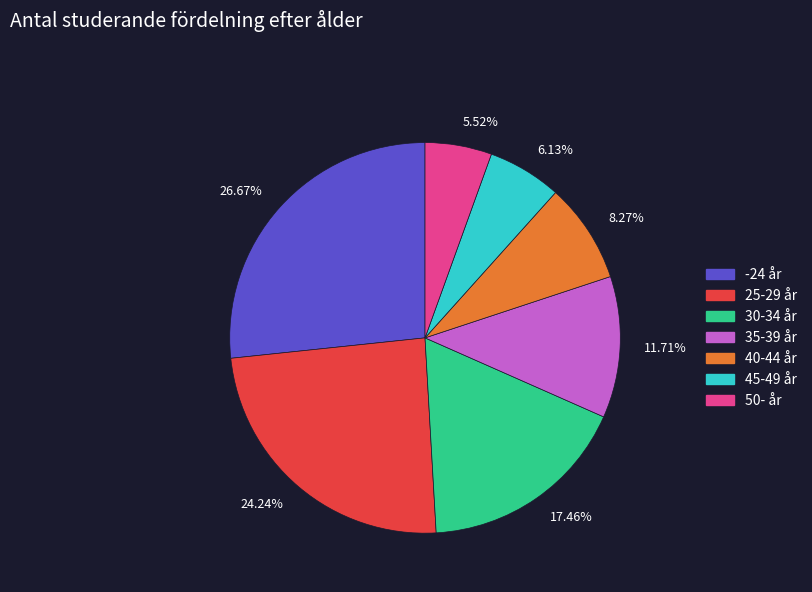

Rank the categories by value from highest to lowest.

26.67%, 24.24%, 17.46%, 11.71%, 8.27%, 6.13%, 5.52%